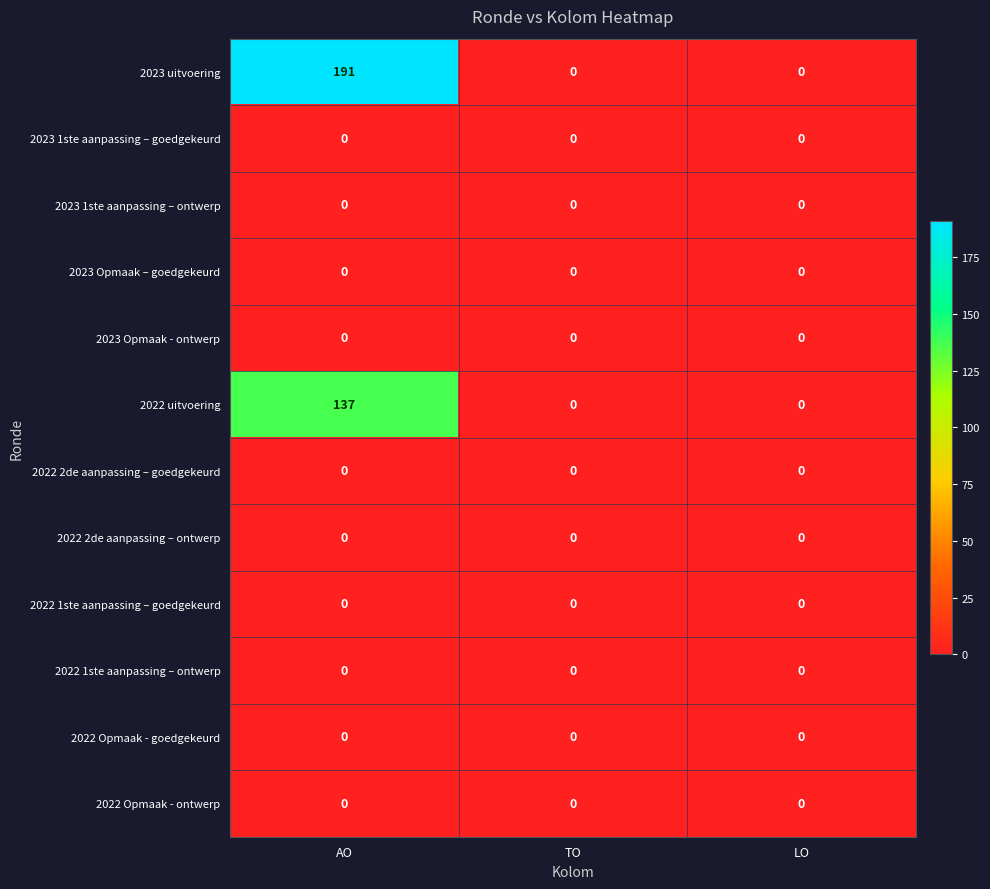

Which series has the largest range (max minus min)?

2023 uitvoering